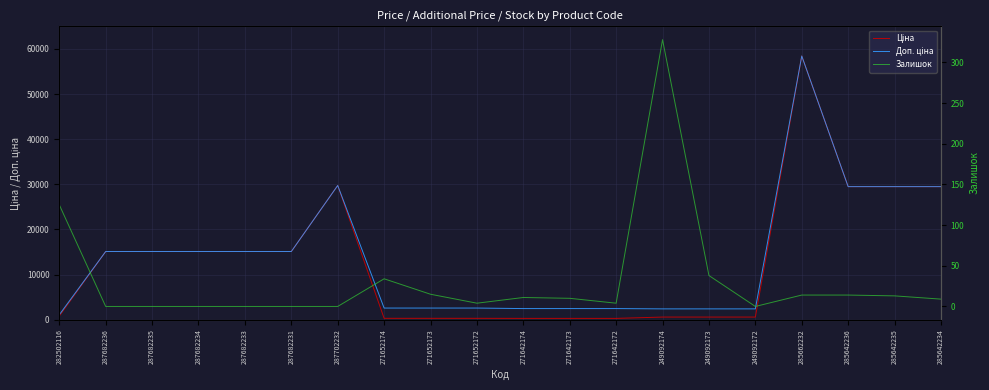

What are all the series names shown in the legend?

Ціна, Доп. ціна, Залишок